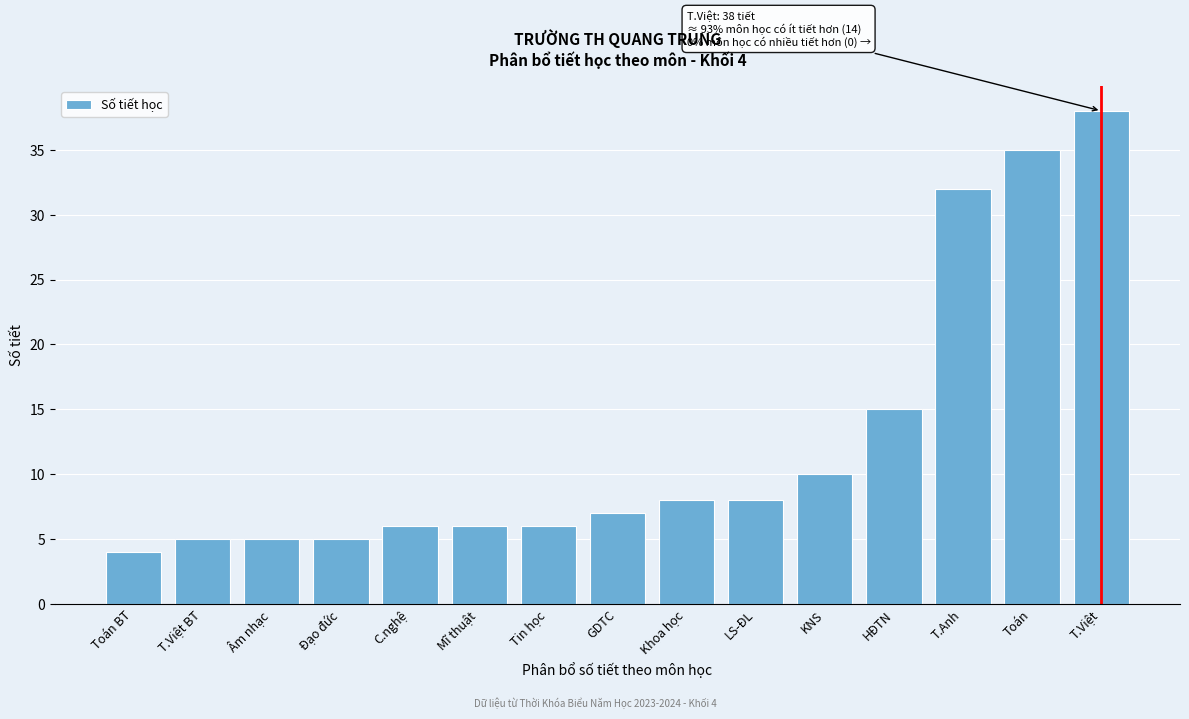

Reading left to right, extract all data points from this chart.

4	5	5	5	6	6	6	7	8	8	10	15	32	35	38